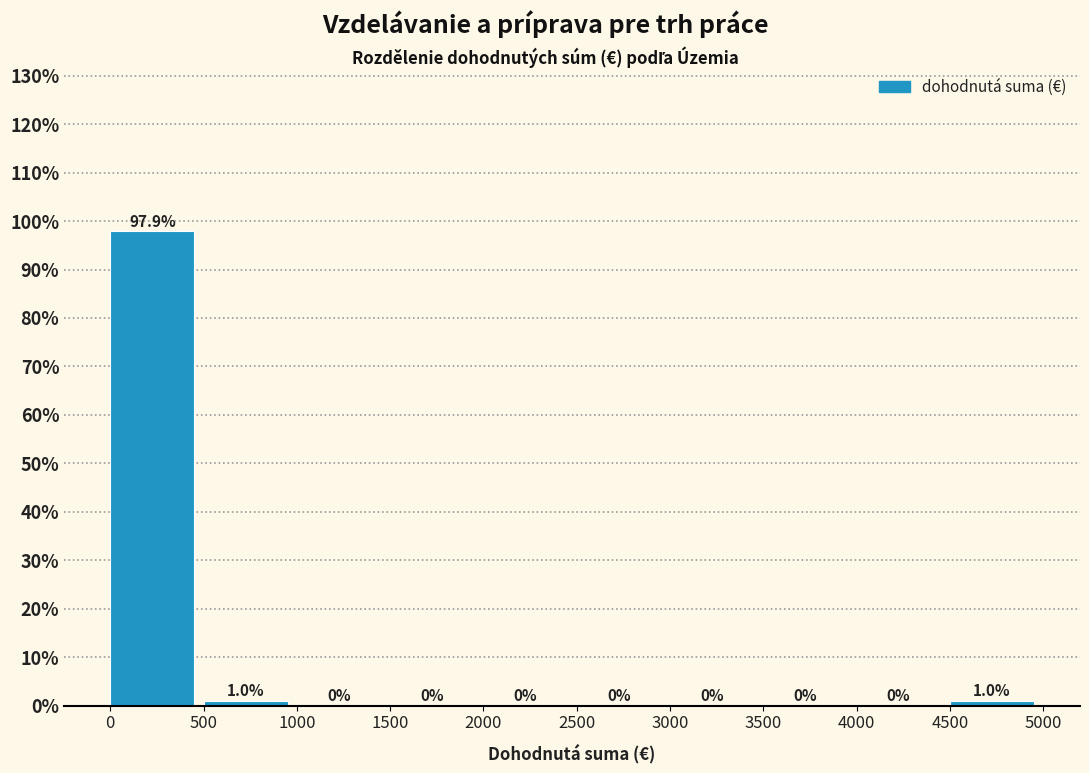

What is the height of the bar covering 4500 to 5000 on the x-axis?

1.0